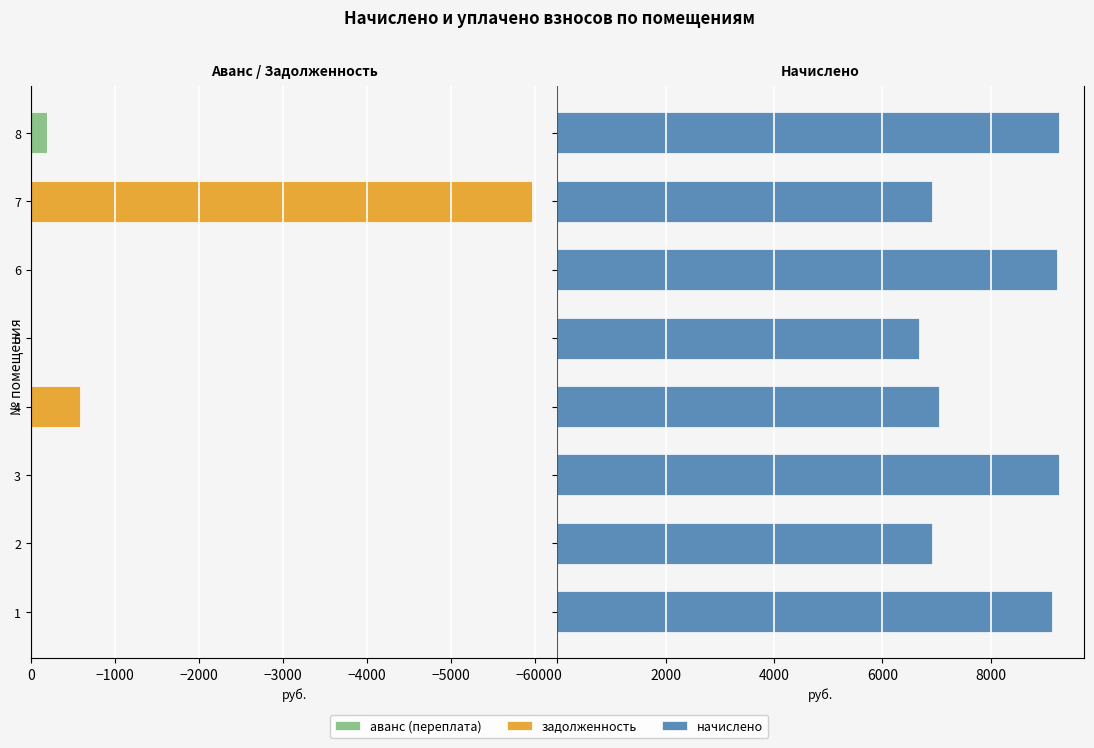

At 3, list the series in order from smallest to largest.

аванс (переплата), задолженность, начислено